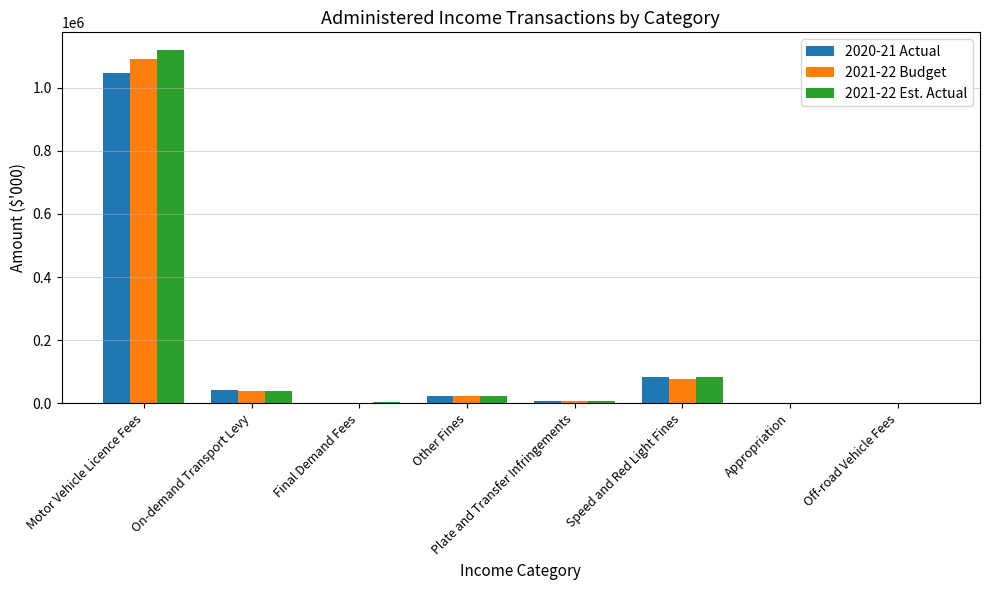

At which category is the sum across all series the highest?

Motor Vehicle Licence Fees